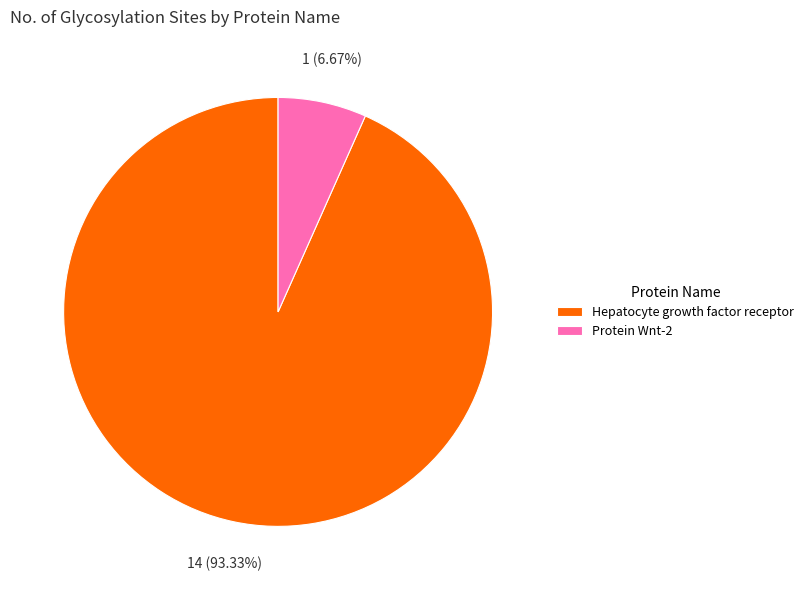

True or false: Protein Wnt-2 accounts for 20% of the total.

False